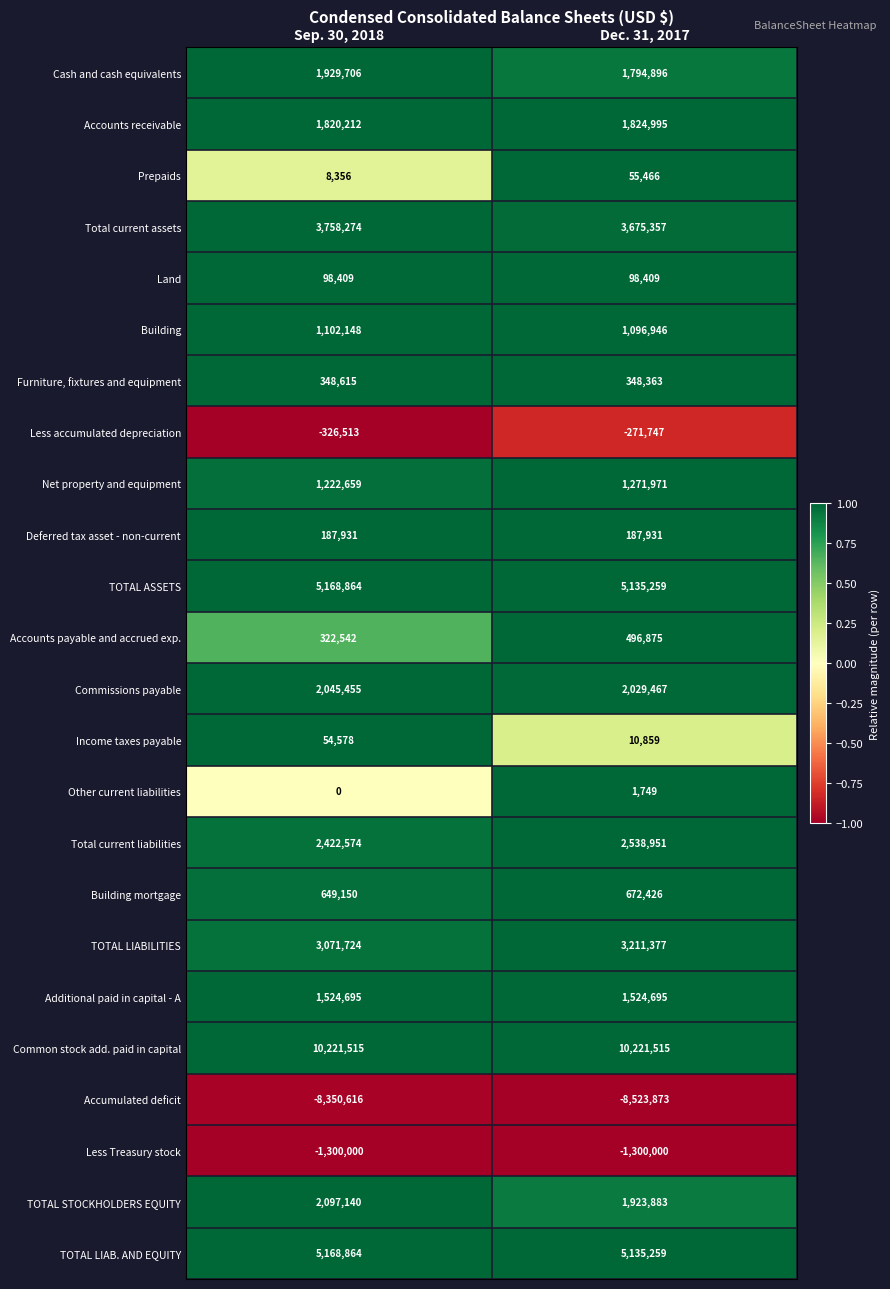

What is the difference between the maximum and minimum values in the Commissions payable series?

15988